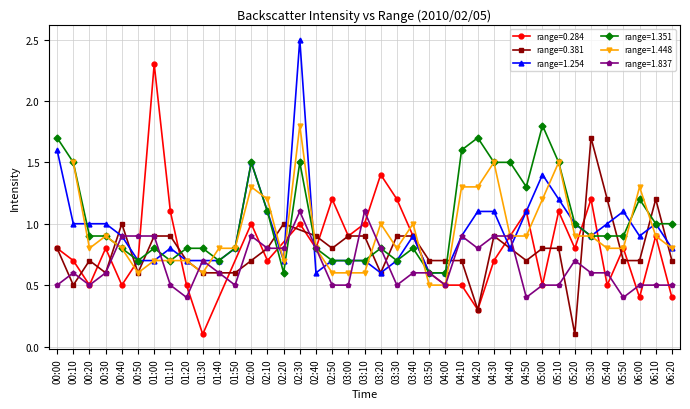

What is the spread (max minus min) of values at 02:40?

0.2